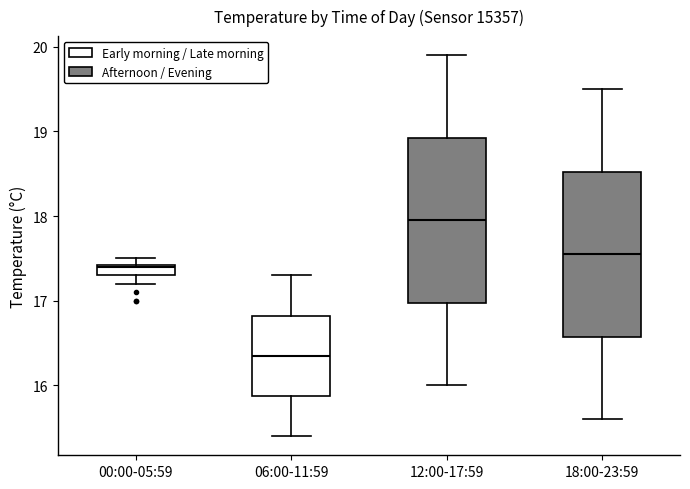

Where does the lower whisker of the box for 12:00-17:59 end on the y-axis? The values are not printed on the chart, so give them approximately, as read against the axis.

16.0